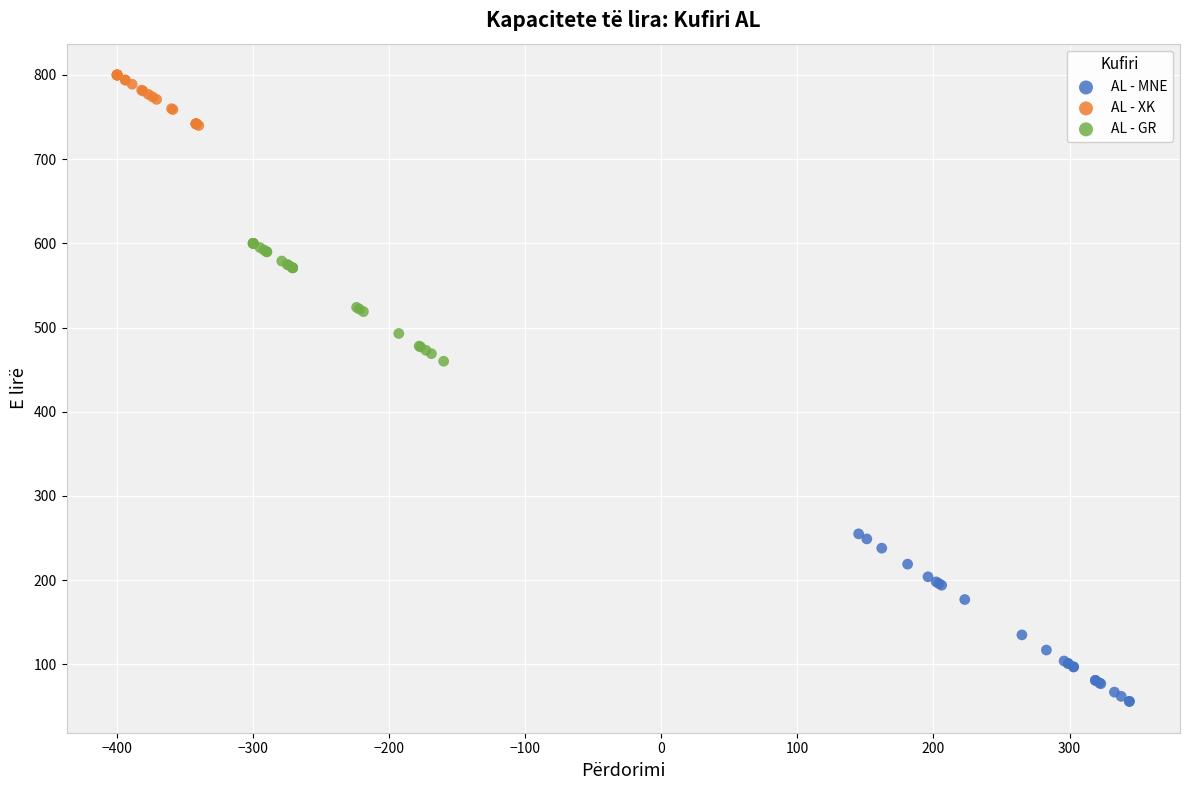

Which series contains the lowest Y value?

AL - MNE